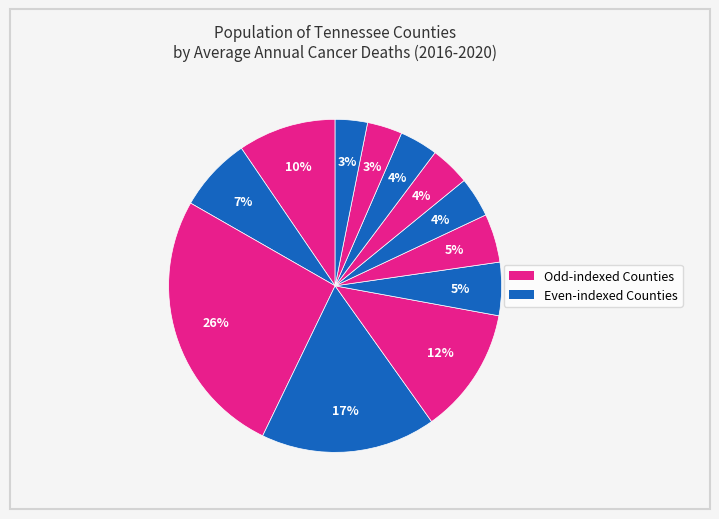

Count the number of slices in the pie.

12